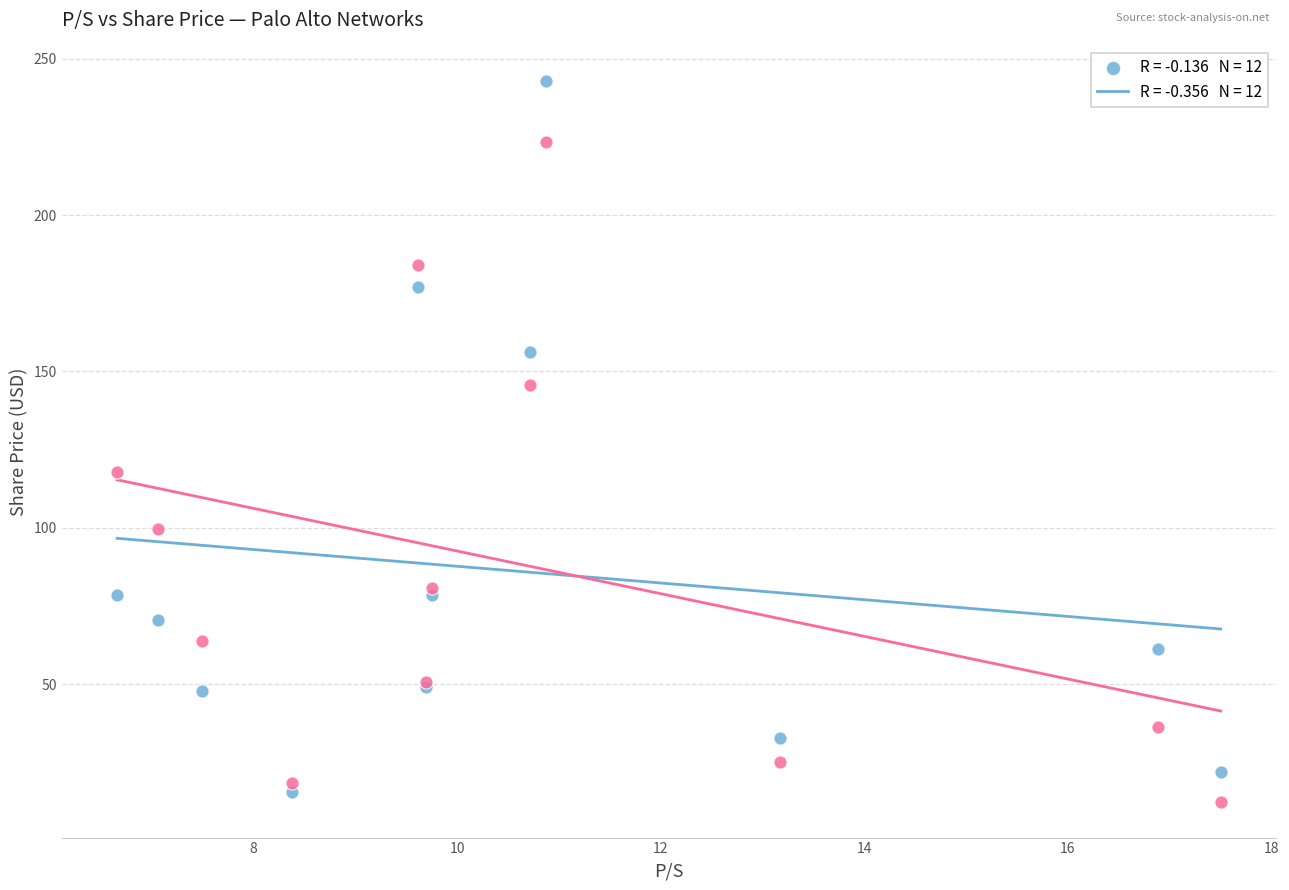

Across all series, what Y value is closest to 127?

117.9